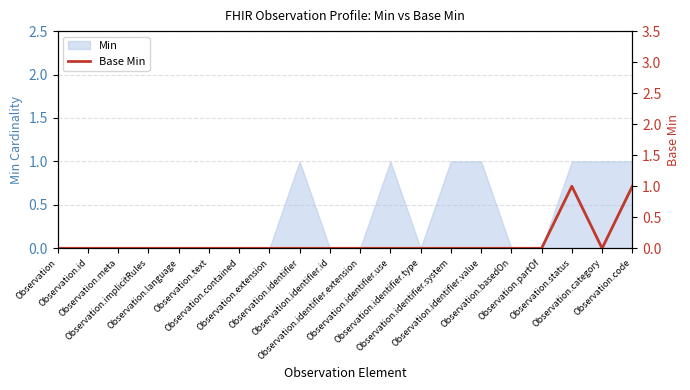

Which category has the highest value across all series?

Observation.status